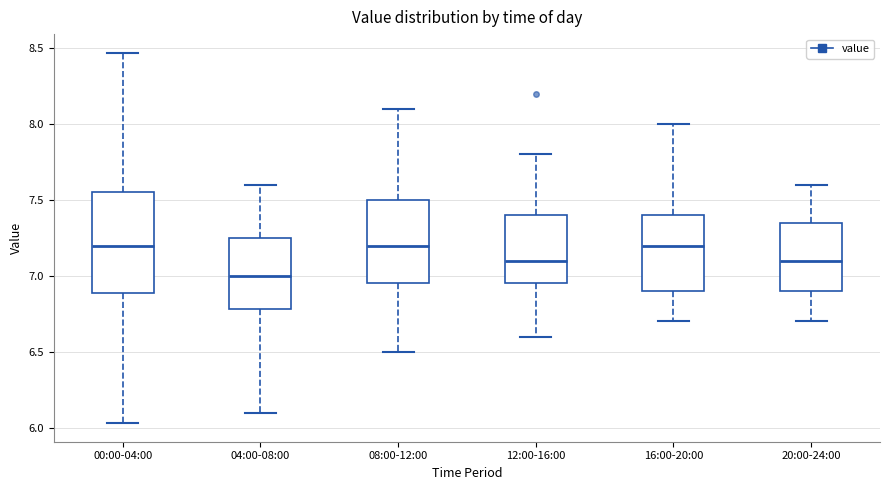

Reading left to right, read every box against the y-axis: the position of its median line, the range the box covers, and the ends of its whiskers. The values are not printed on the chart, so give them approximately, as read against the axis.

00:00-04:00: median 7.20, box 6.90 to 7.55, whiskers 6.05 to 8.45
04:00-08:00: median 7.00, box 6.80 to 7.25, whiskers 6.10 to 7.60
08:00-12:00: median 7.20, box 6.95 to 7.50, whiskers 6.50 to 8.10
12:00-16:00: median 7.10, box 6.95 to 7.40, whiskers 6.60 to 7.80
16:00-20:00: median 7.20, box 6.90 to 7.40, whiskers 6.70 to 8.00
20:00-24:00: median 7.10, box 6.90 to 7.35, whiskers 6.70 to 7.60